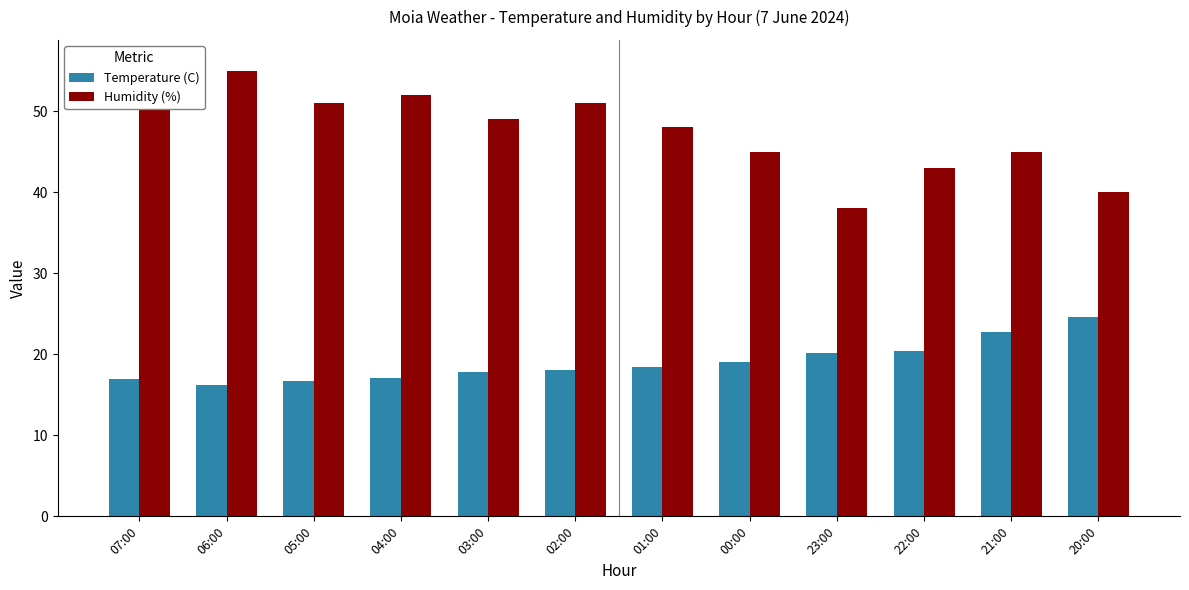

What are all the series names shown in the legend?

Temperature (C), Humidity (%)